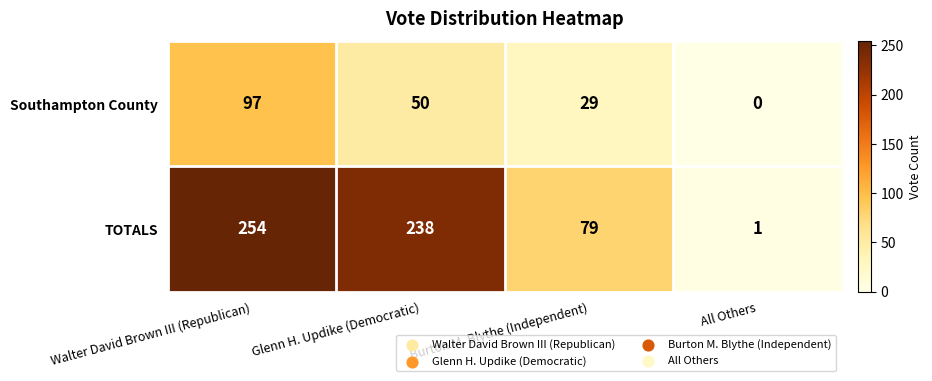

Rank the series by their average value, from highest to lowest.

TOTALS, Southampton County